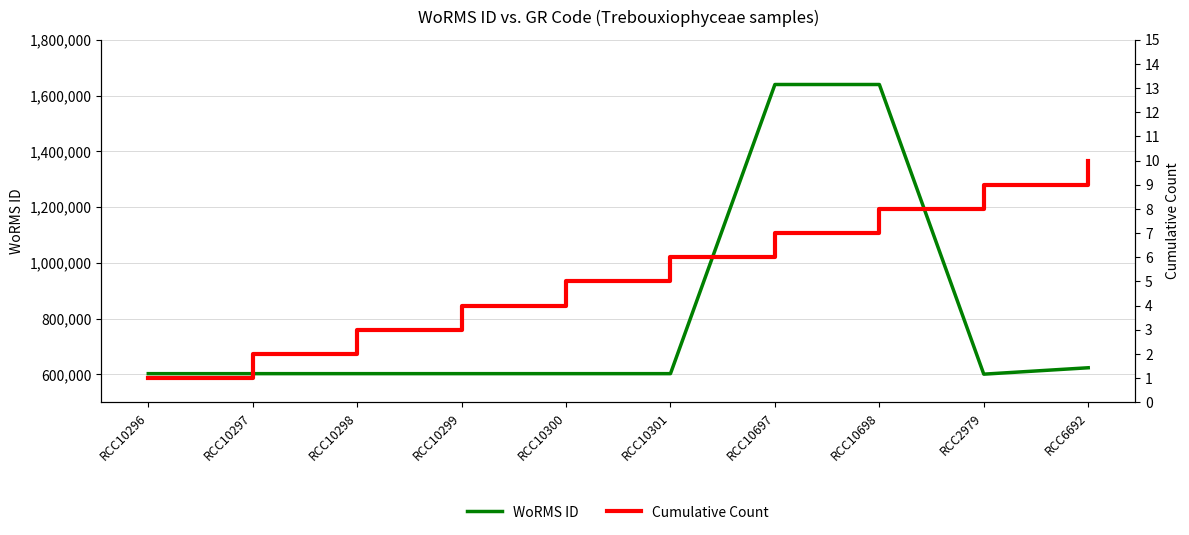

At which label does WoRMS ID first exceed 602750?

RCC10697